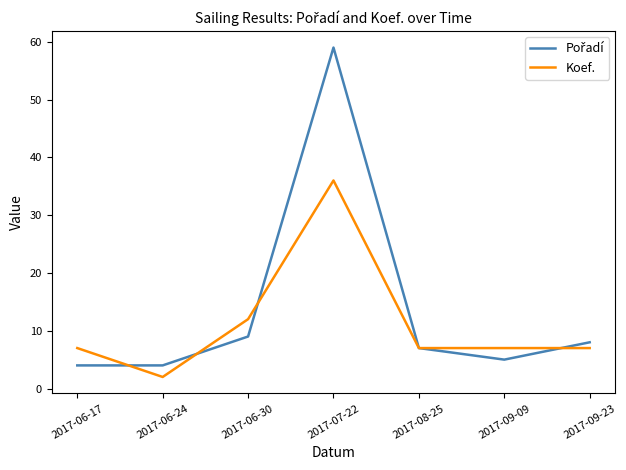

True or false: Koef. has a value of 7 at 2017-06-17.

True